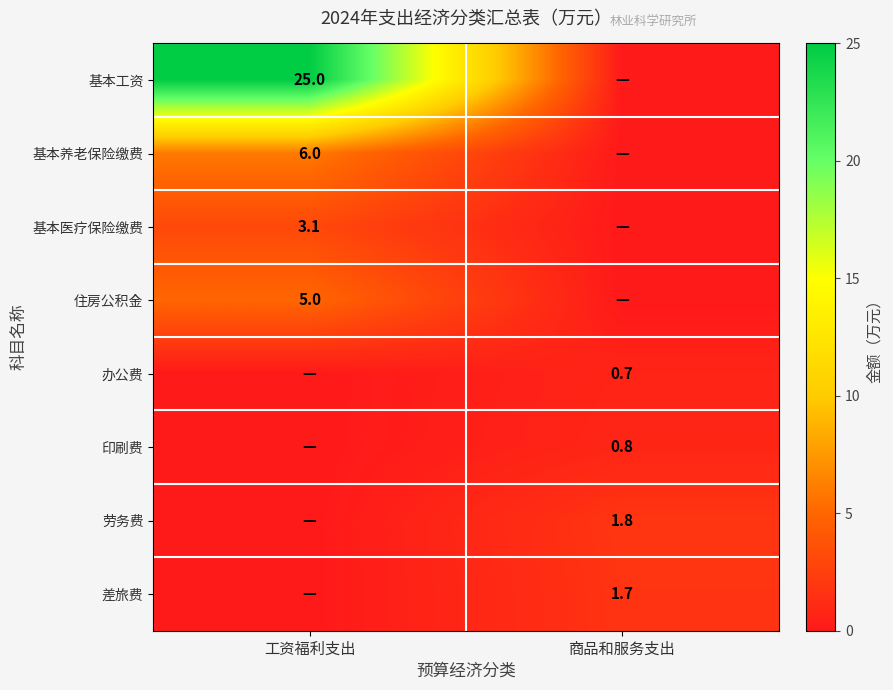

What is the difference between the highest and lowest values at 商品和服务支出?

1.8